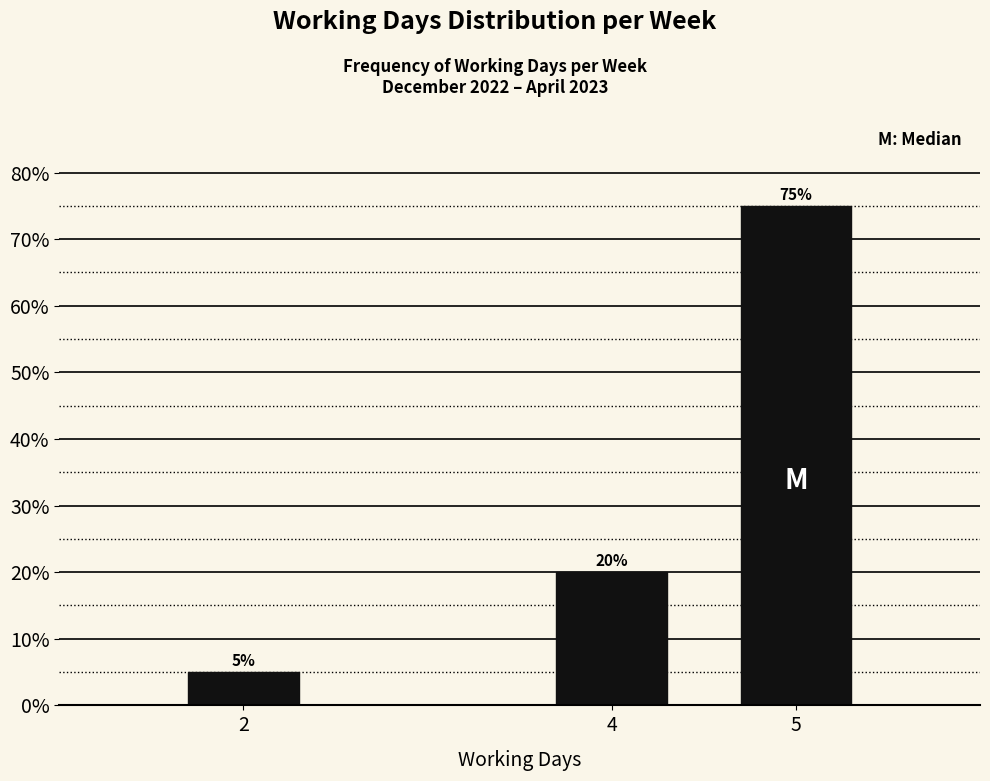

Reading right to left, extract all data points from this chart.

75	20	5